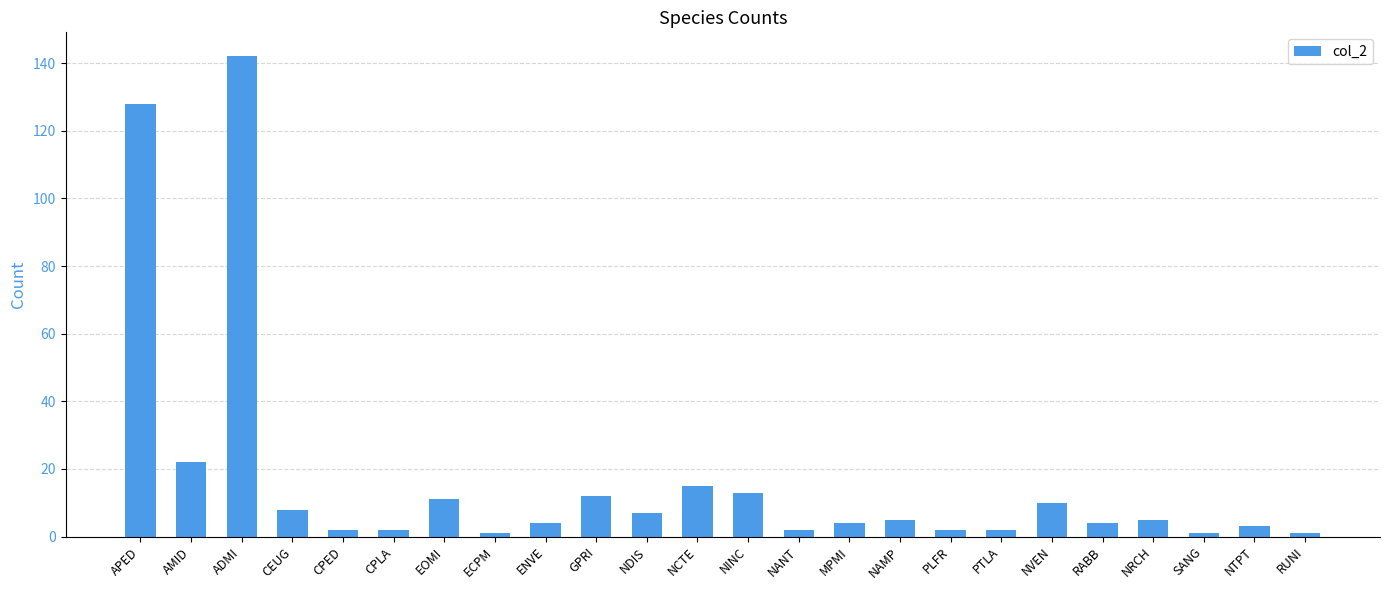

Reading left to right, list all the values displayed in this chart.

128	22	142	8	2	2	11	1	4	12	7	15	13	2	4	5	2	2	10	4	5	1	3	1